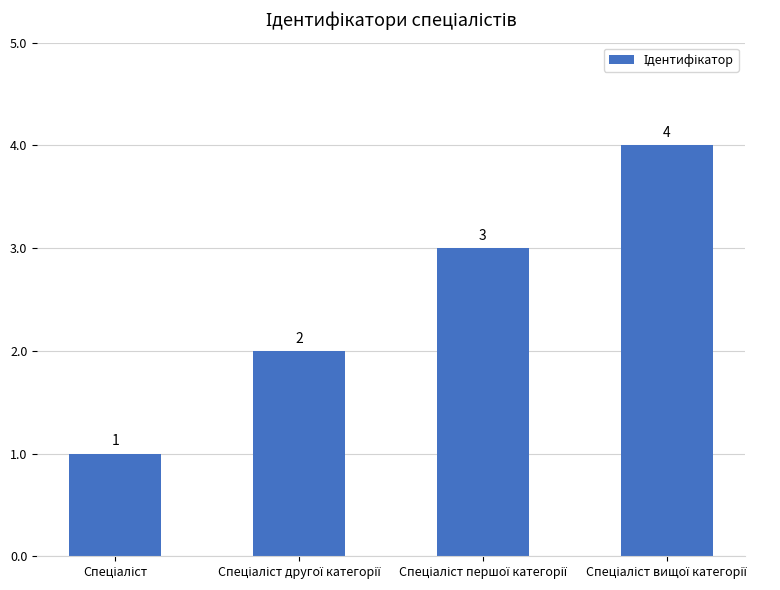

Count the number of data series in this chart.

1